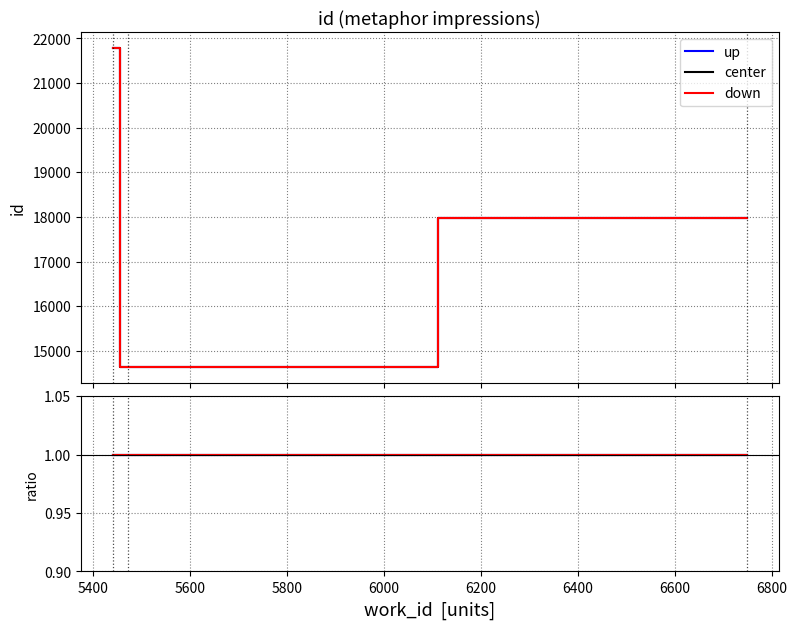

What is the value of the down point at the 2nd from the left?

1.0